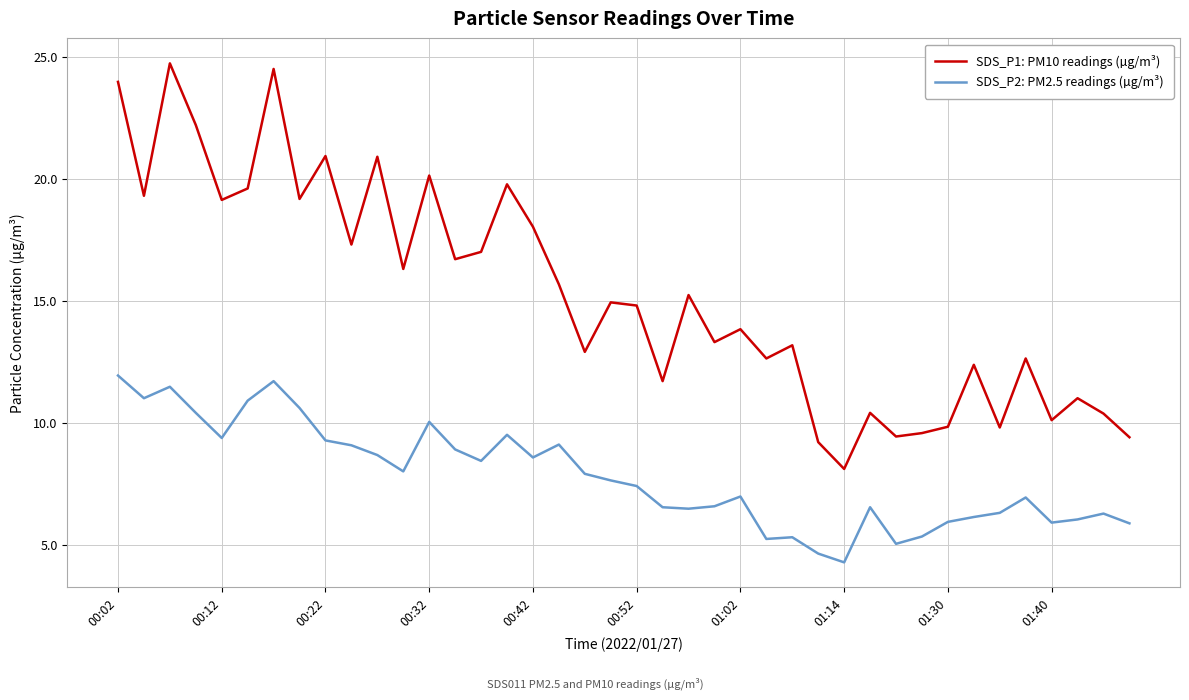

Which series has the largest total across all categories?

SDS_P1: PM10 readings (µg/m³)